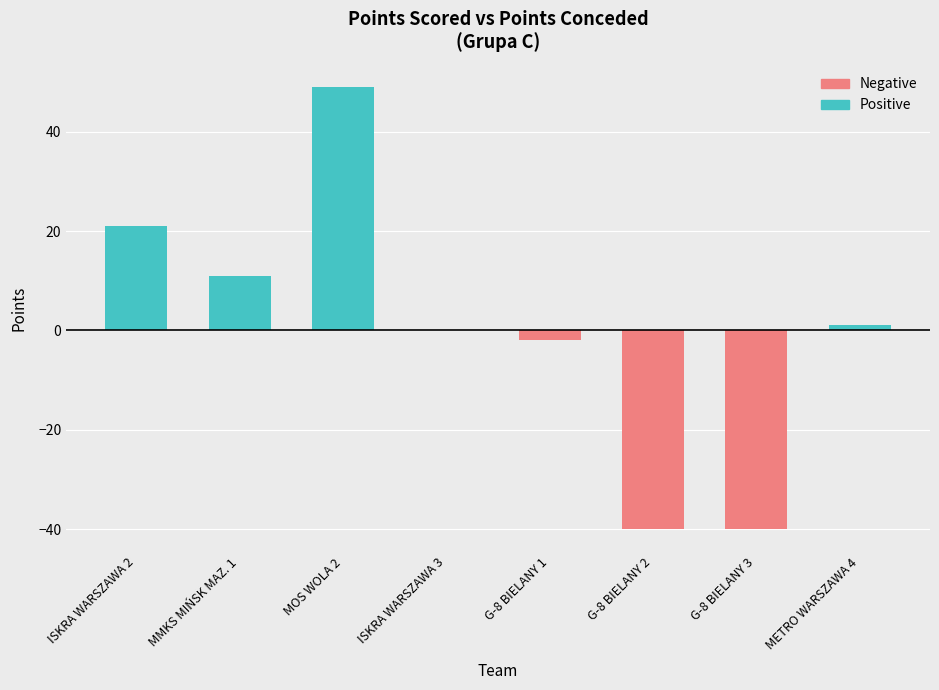

At MMKS MIŃSK MAZ. 1, list the series in order from smallest to largest.

Negative, Positive